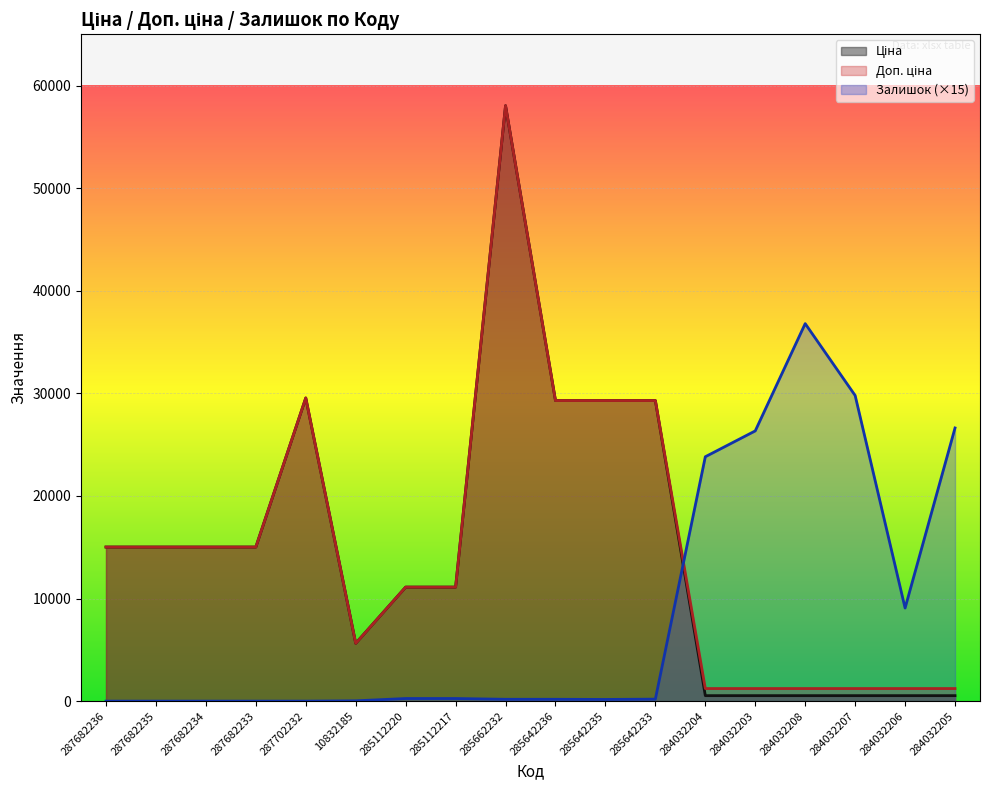

True or false: Ціна has more than 2 interior local peaks.

False